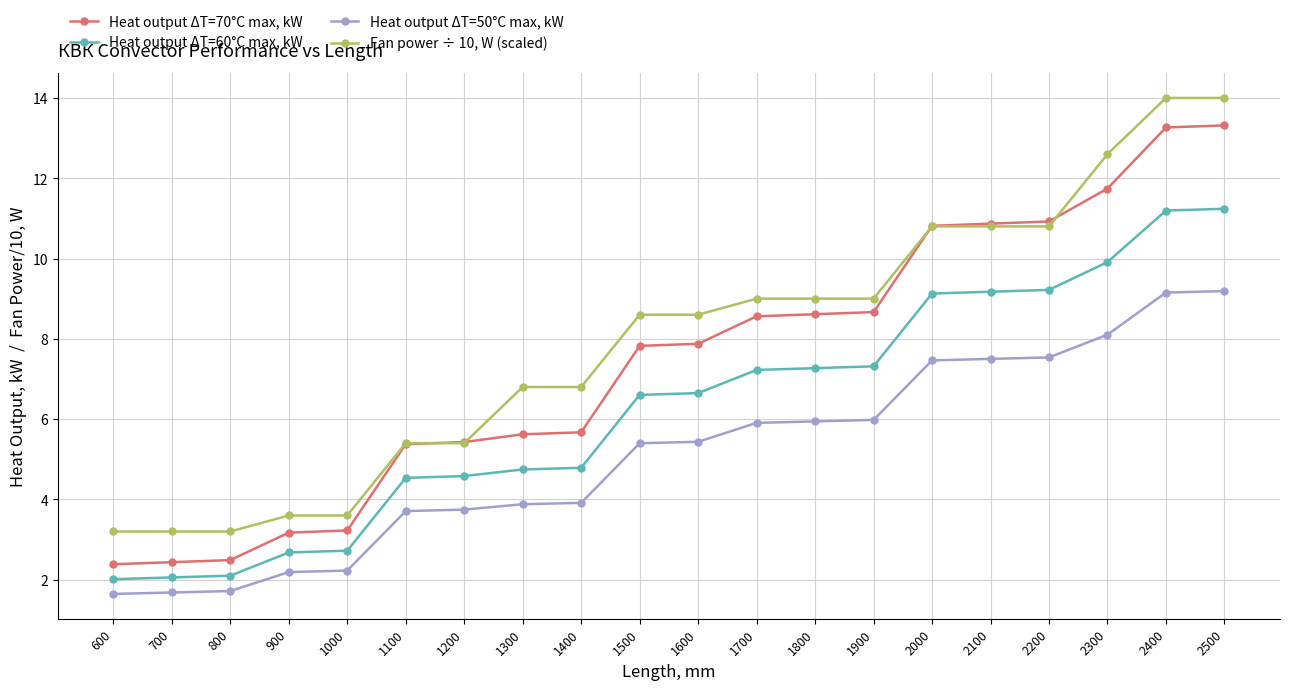

Does the chart display data point markers on the line(s)?

Yes